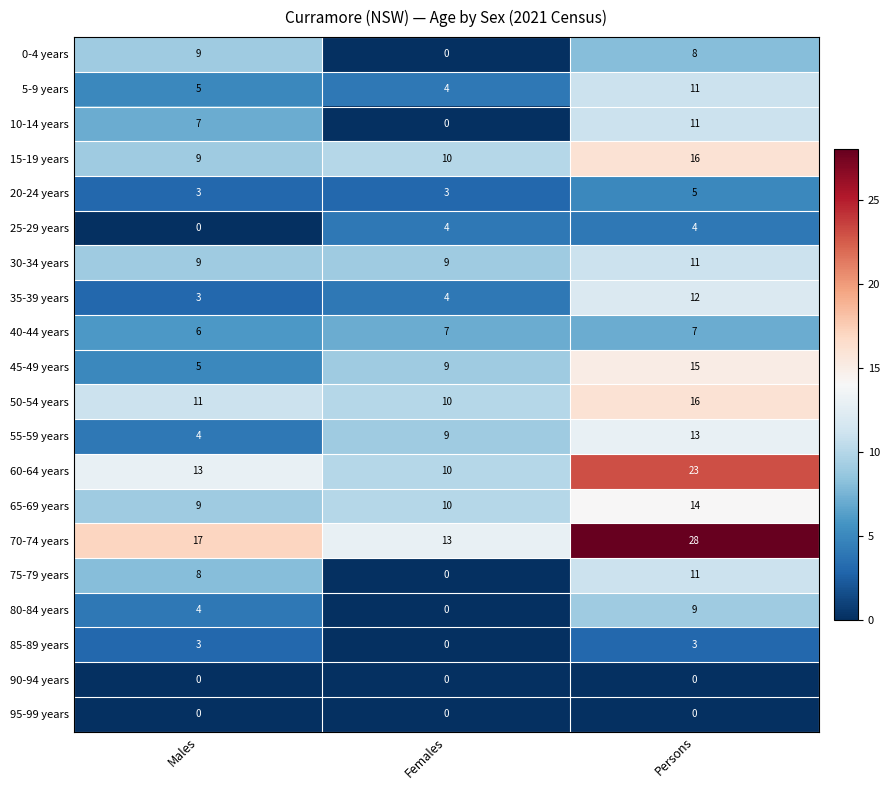

At how many categories does at least one series exceed 27?

1